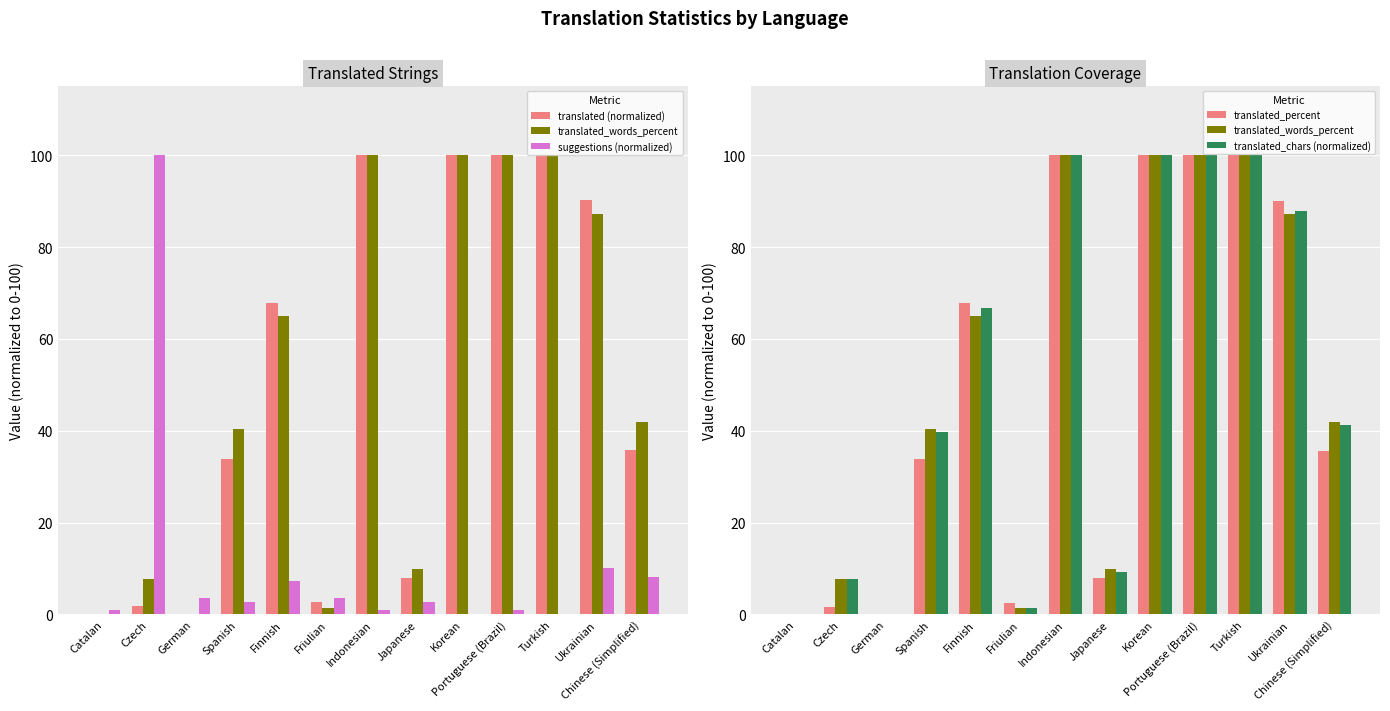

List the labels in order of translated_words_percent value, smallest first.

Catalan, German, Friulian, Czech, Japanese, Spanish, Chinese (Simplified), Finnish, Ukrainian, Indonesian, Korean, Portuguese (Brazil), Turkish